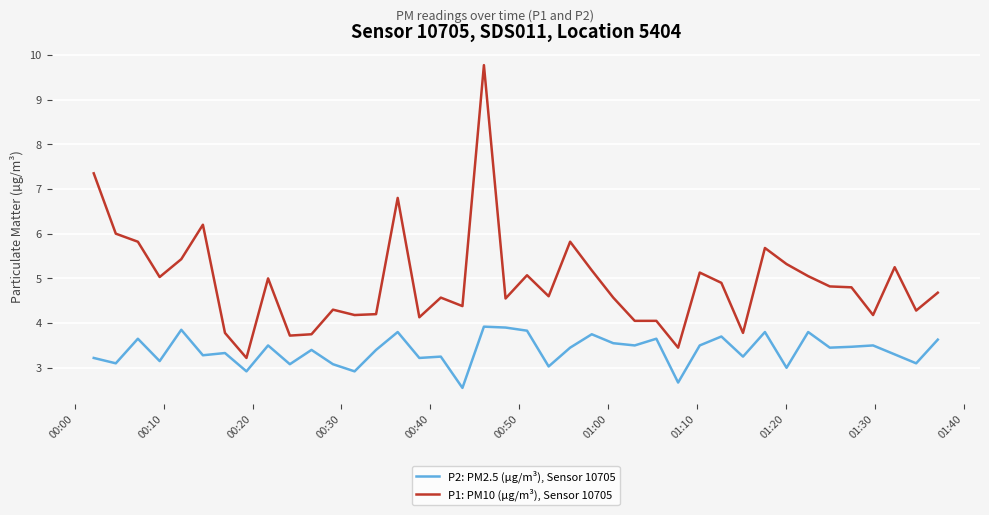

What is the highest value of the P1: PM10 (µg/m³), Sensor 10705 series?

9.8